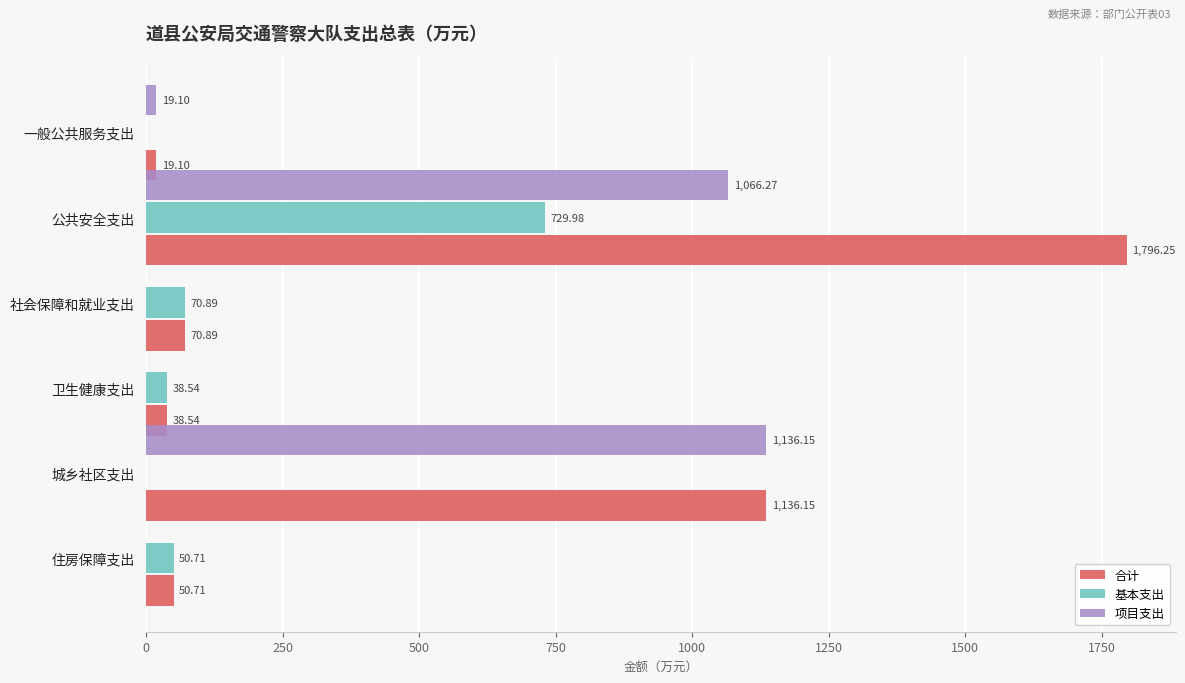

What are all the series names shown in the legend?

合计, 基本支出, 项目支出